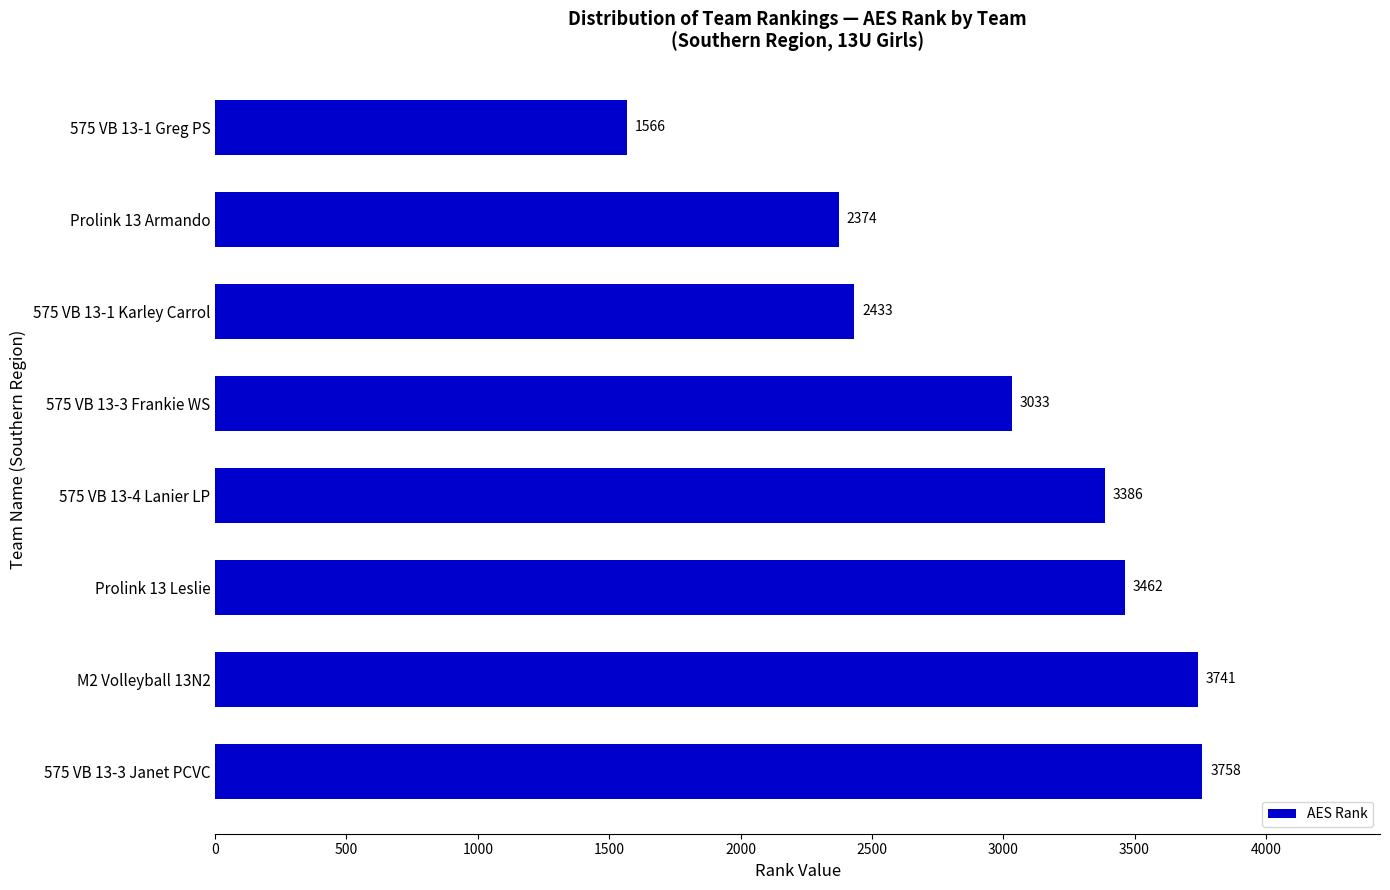

At which category does the chart reach its peak across all series?

575 VB 13-3 Janet PCVC